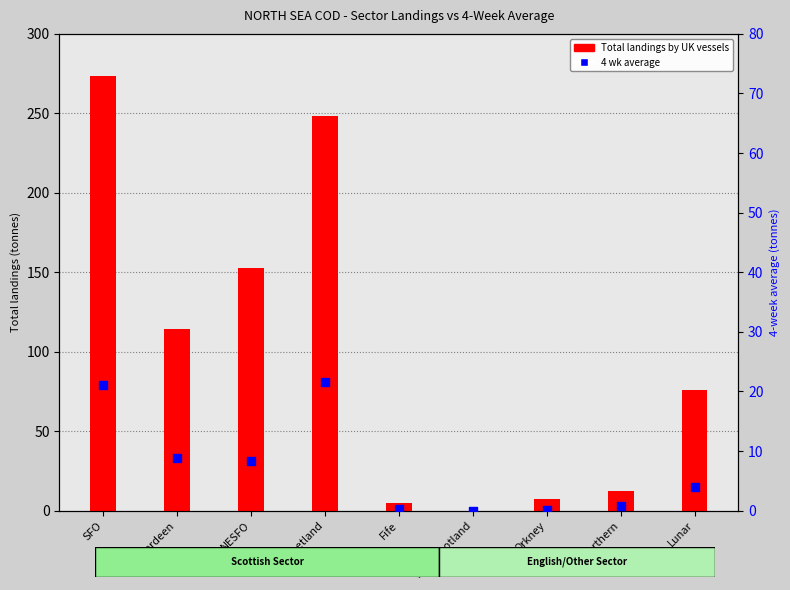

Which series has the largest total across all categories?

Total landings by UK vessels